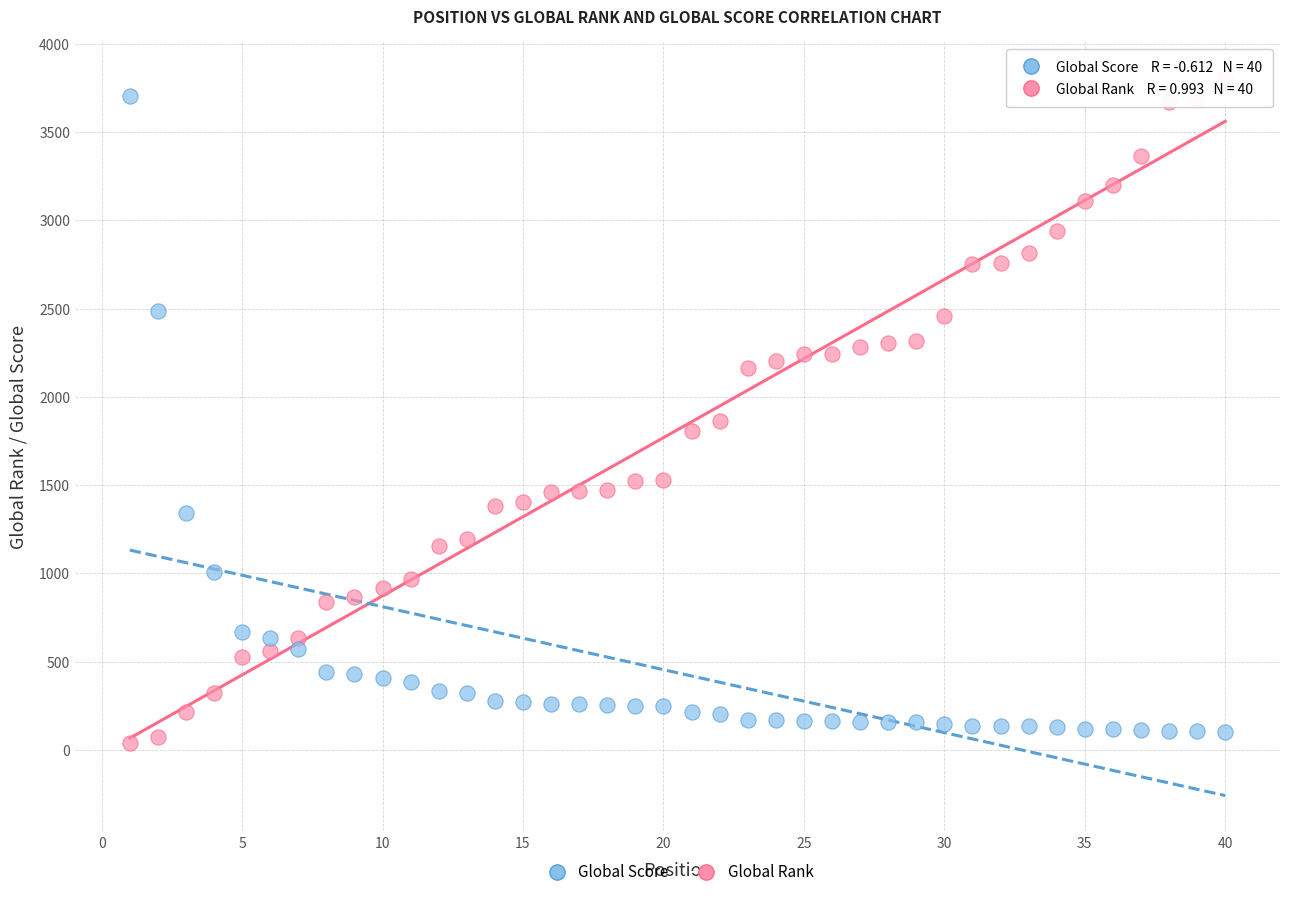

What is the X range (max minus min) for the scatter plot?

39